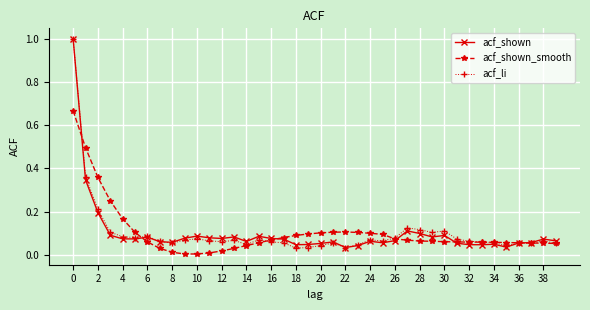

What is the greatest value displayed?

1.0